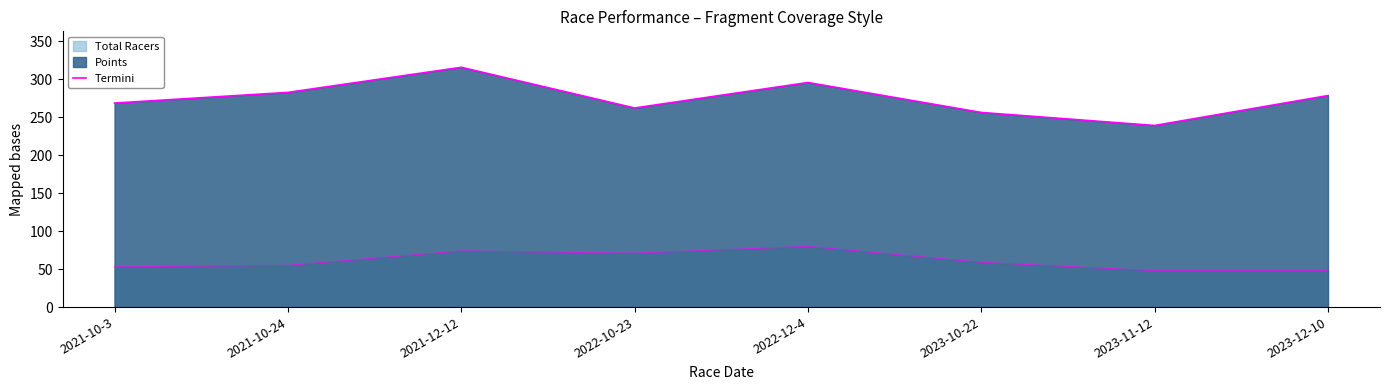

List the labels in order of value, smallest first.

2023-11-12, 2023-10-22, 2022-10-23, 2021-10-3, 2023-12-10, 2021-10-24, 2022-12-4, 2021-12-12